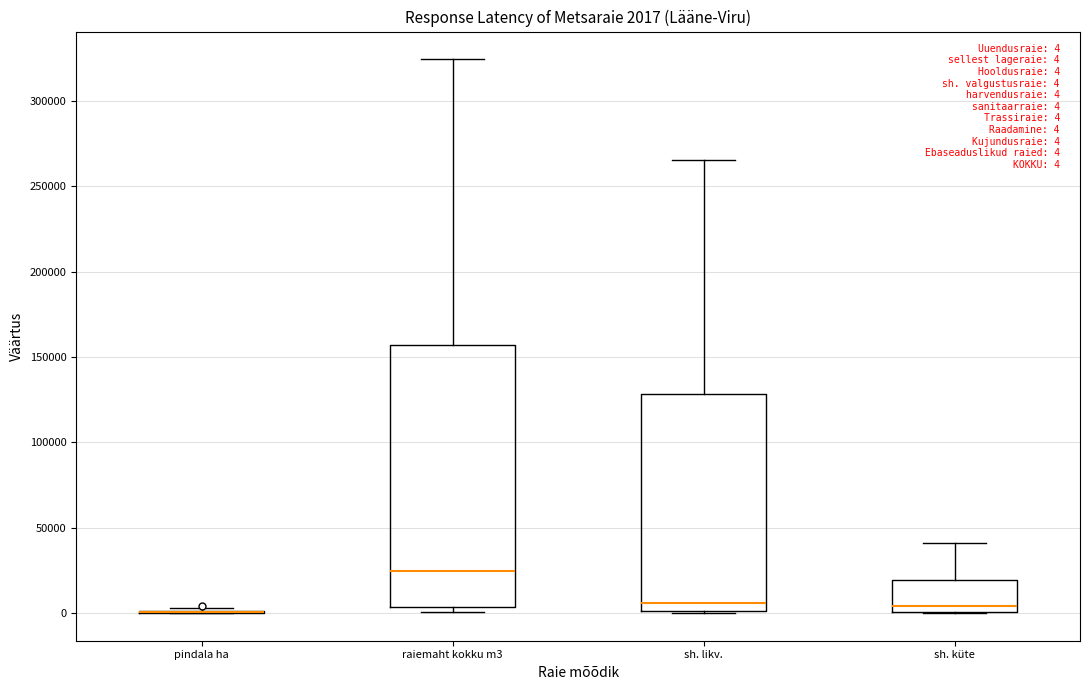

Comparing the boxes themselves (not the whiskers), which one is the tallest?

raiemaht kokku m3